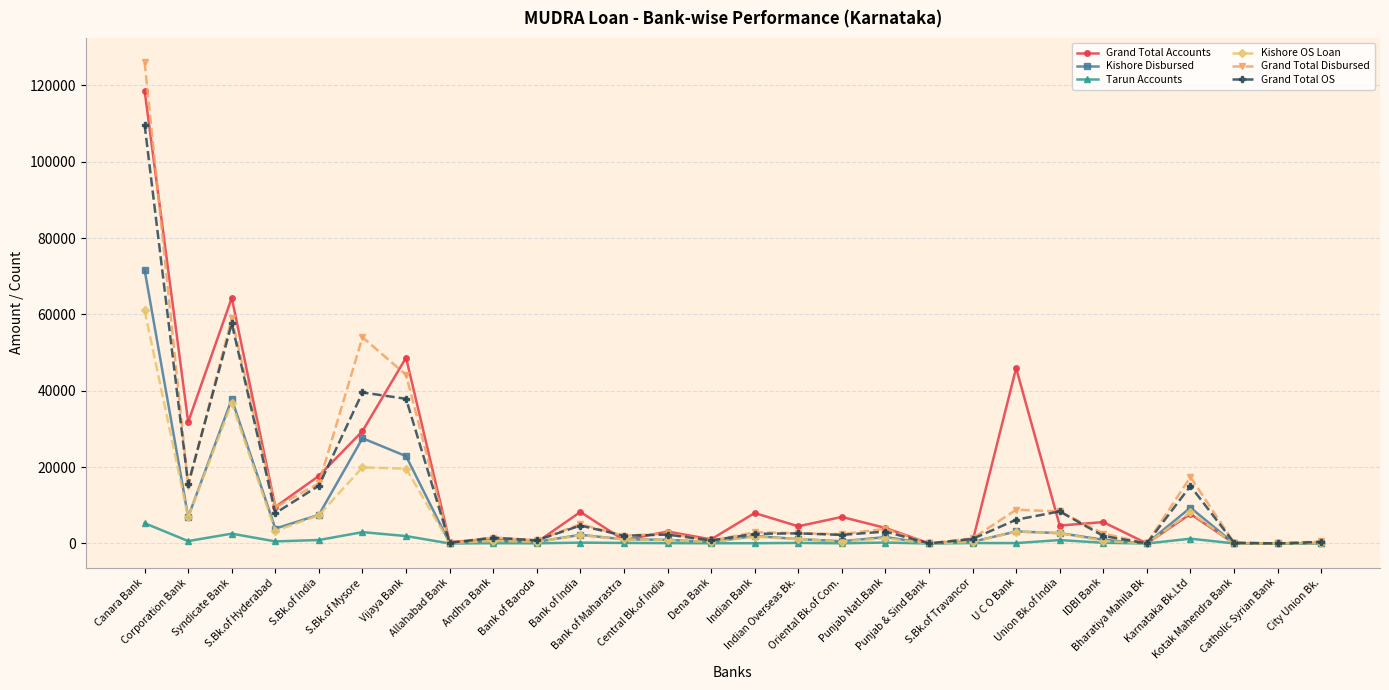

Which series has the largest total across all categories?

Grand Total Accounts